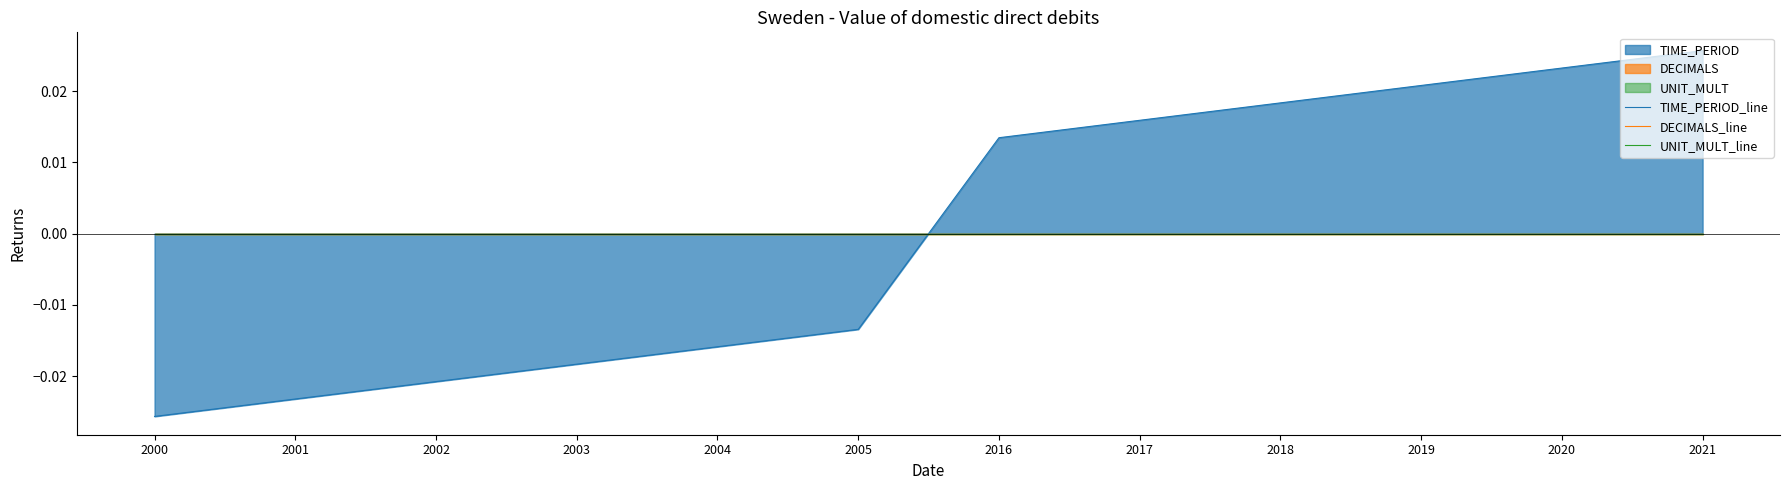

At 2002, list the series in order from smallest to largest.

TIME_PERIOD_line, DECIMALS_line, UNIT_MULT_line